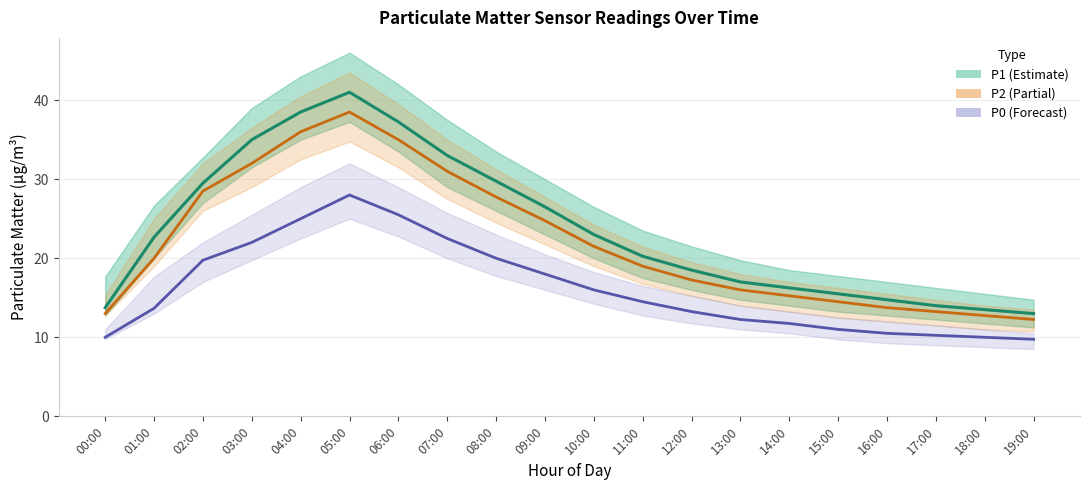

Between 16:00 and 11:00, which is larger?

11:00